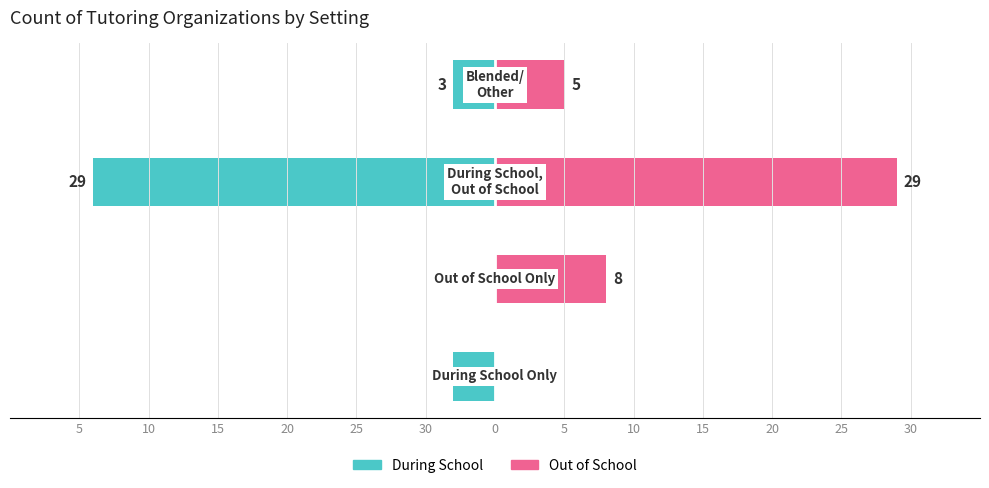

Reading left to right, extract all data points from this chart.

During School: 30=-3	25=0	20=-29	15=-3
Out of School: 30=0	25=8	20=29	15=5